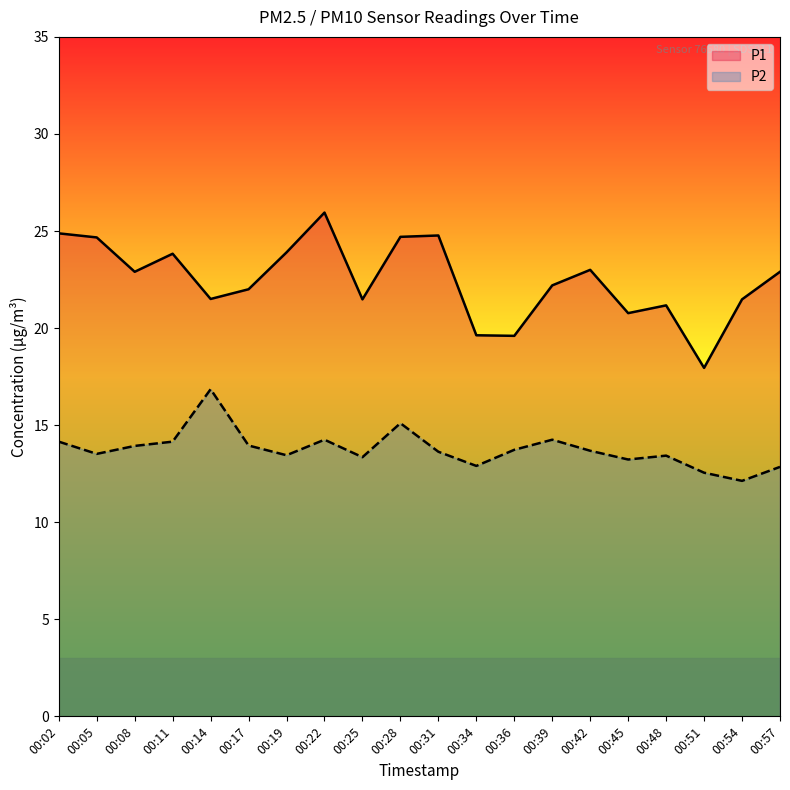

Reading right to left, list all the values displayed in this chart.

P1: 22.9	21.5	17.9	21.2	20.8	23.0	22.2	19.6	19.6	24.8	24.7	21.5	25.9	23.9	22.0	21.5	23.8	22.9	24.7	24.9
P2: 12.8	12.1	12.6	13.4	13.2	13.7	14.2	13.7	12.9	13.6	15.1	13.3	14.2	13.4	13.9	16.9	14.2	13.9	13.5	14.2